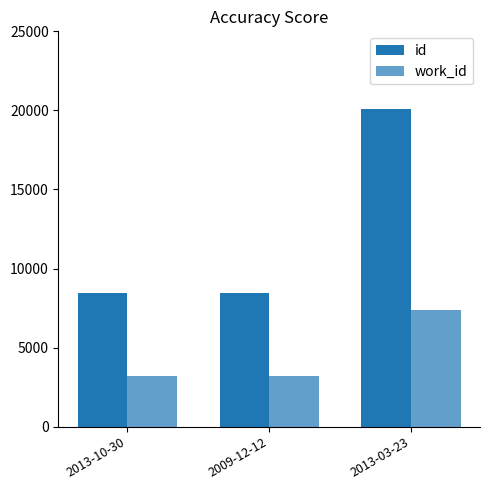

Which series has the largest range (max minus min)?

id